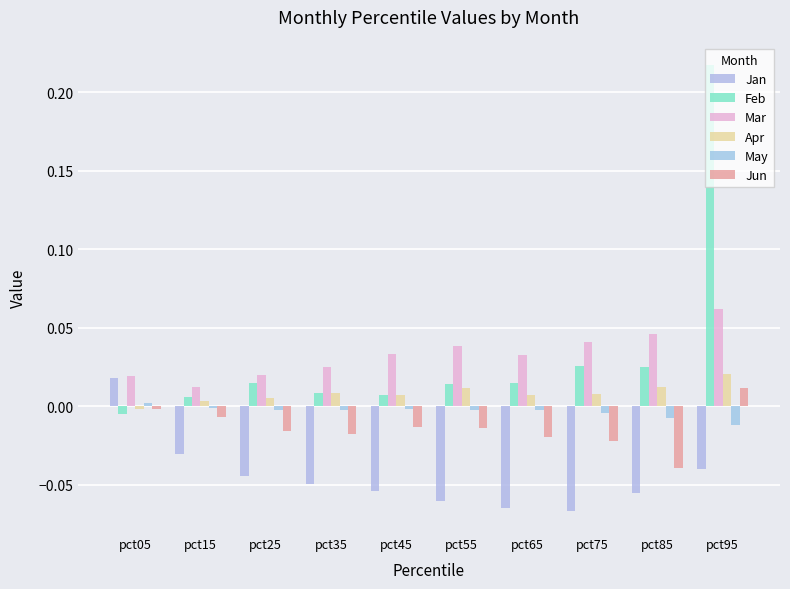

Is it true that Mar equals 0.0 at pct35?

True